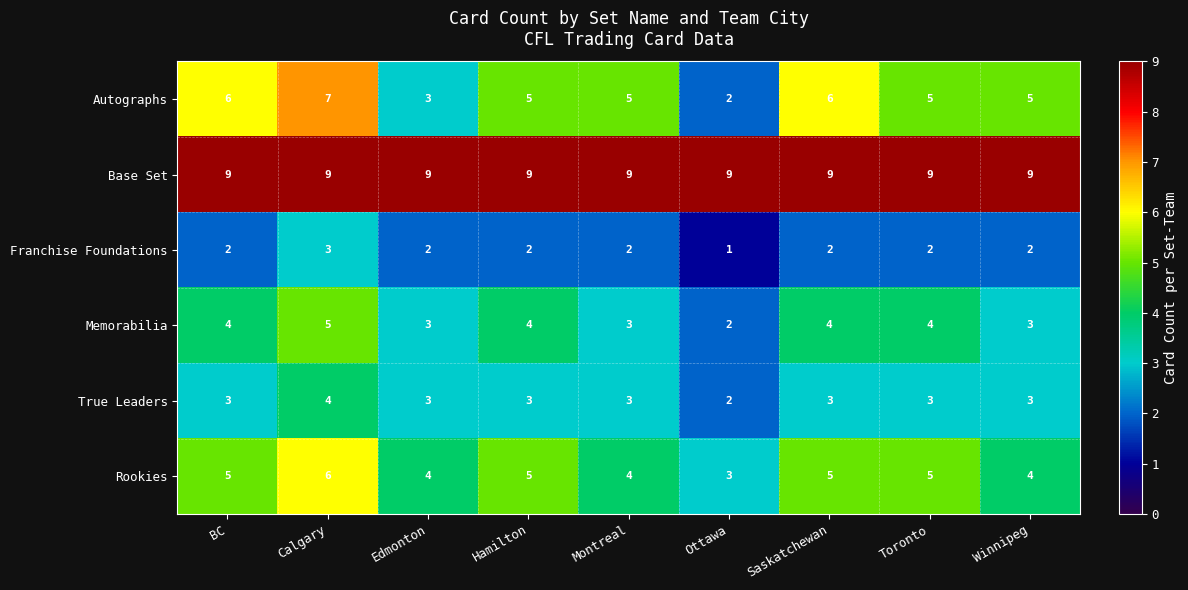

What is the greatest value displayed?

9